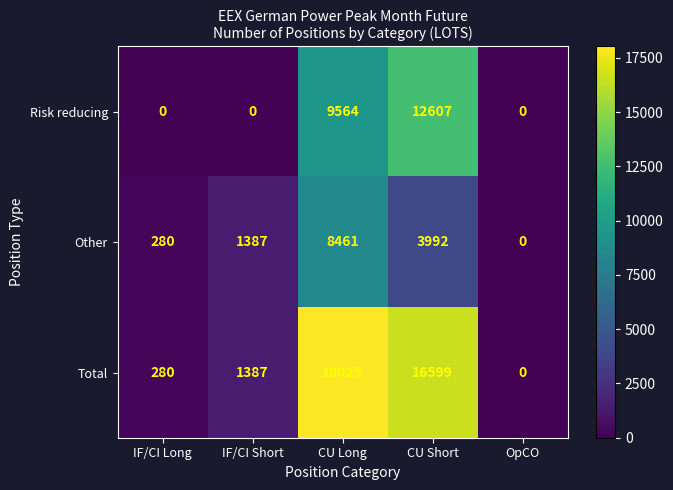

Rank the series at CU Long from highest to lowest value.

Total, Risk reducing, Other